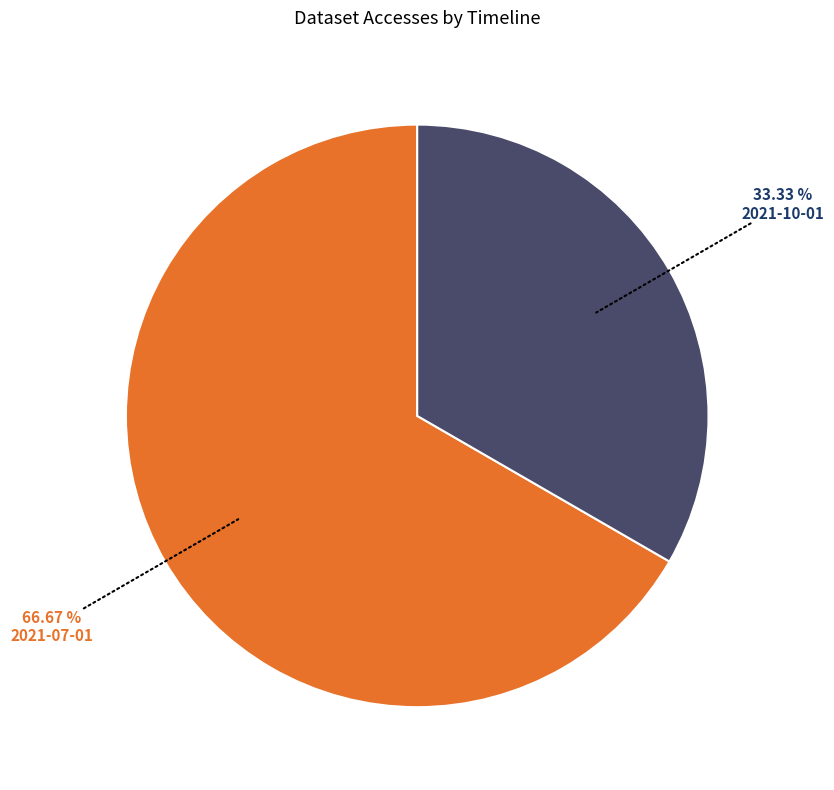

Does any single category account for the majority?

Yes